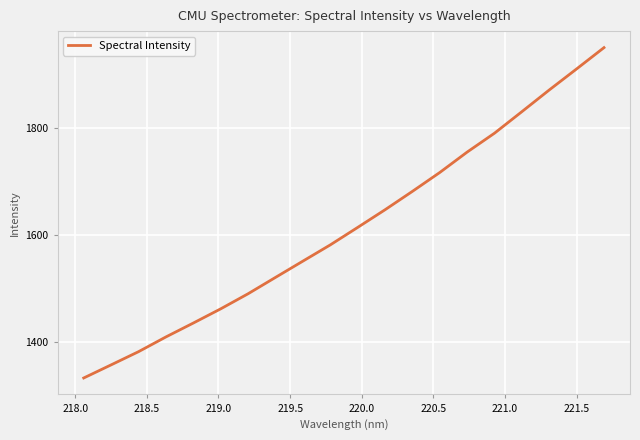

Is this an area chart (filled region under the line)?

No